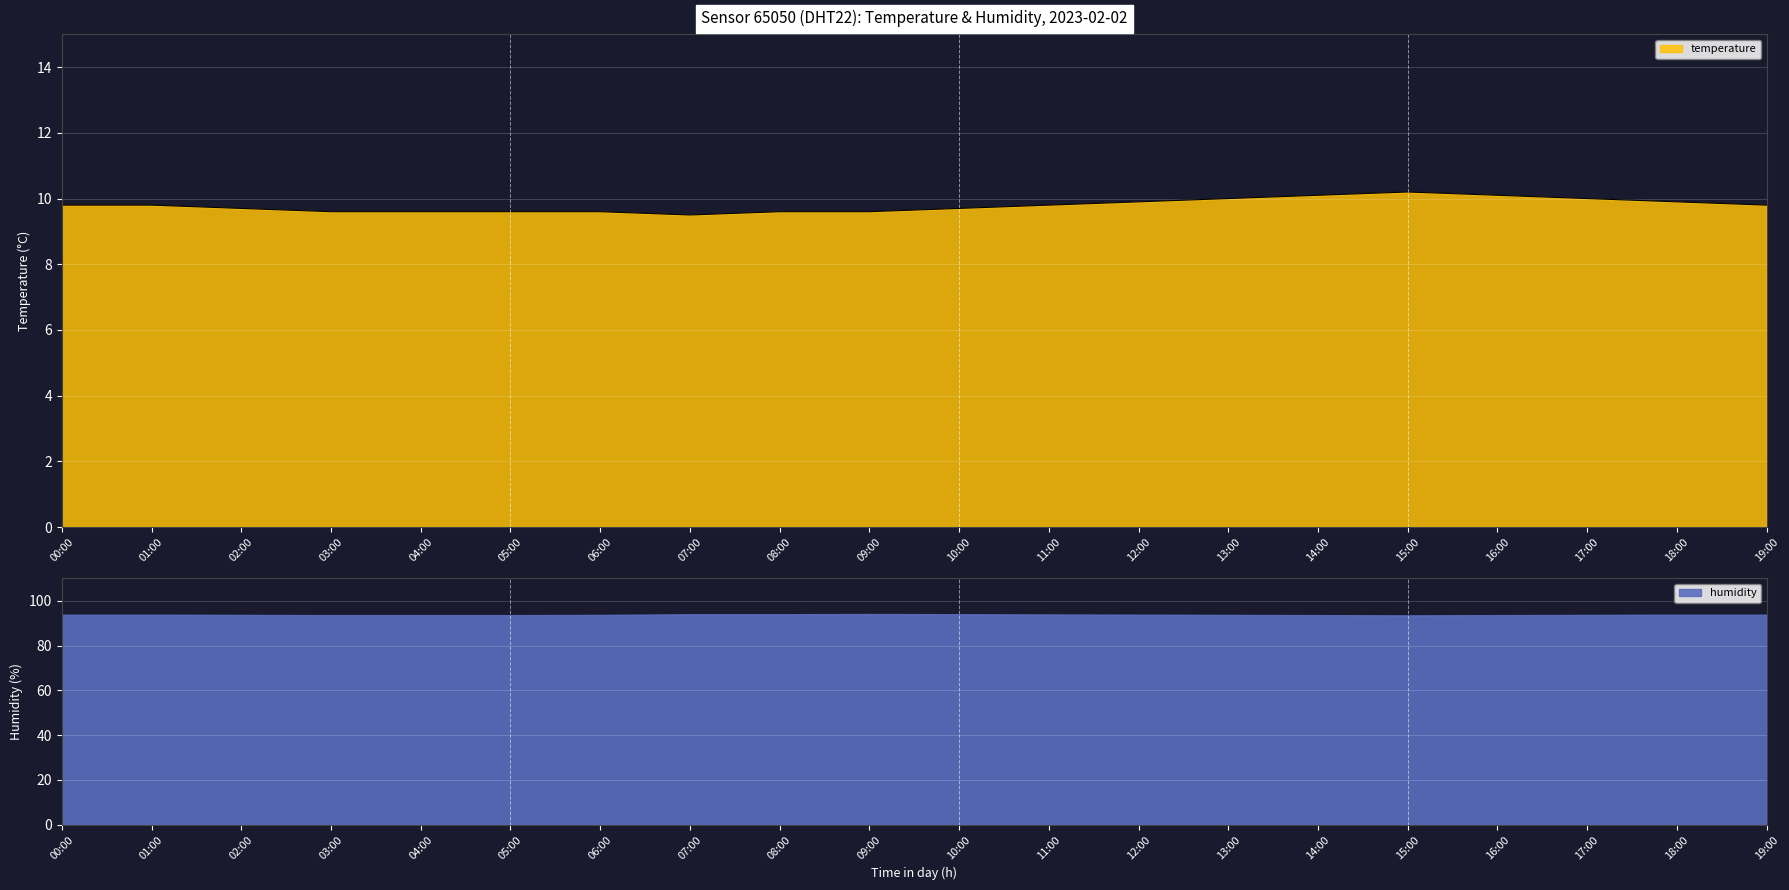

How many points are lower than both their immediate neighbors (excluding endpoints)?

1